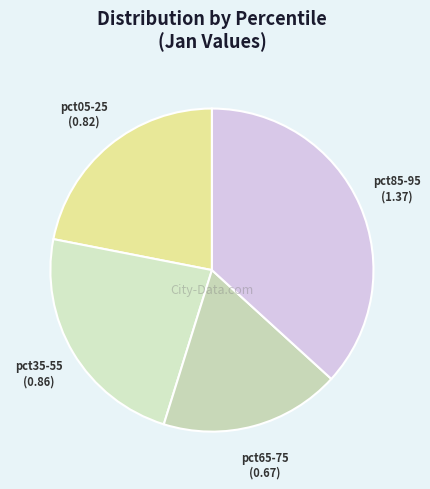

Do pct35-55 and pct85-95 together represent more than half of the pie?

Yes